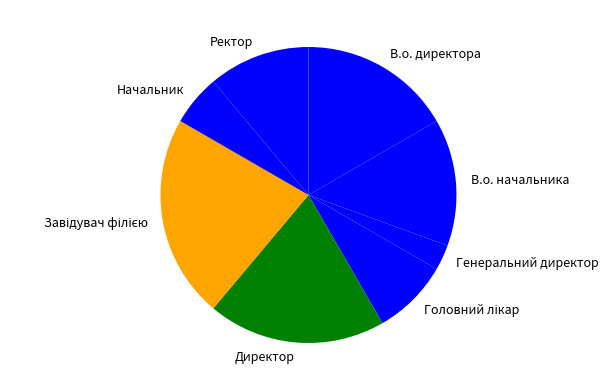

Which has a higher value, Начальник or Генеральний директор?

Начальник